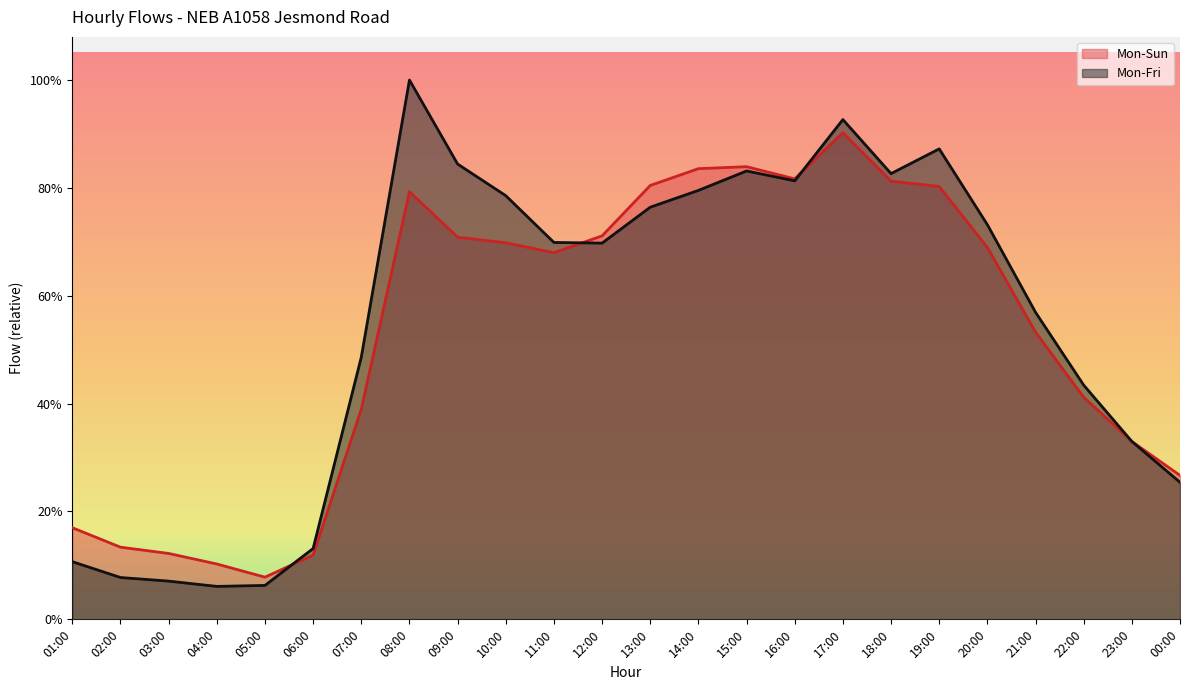

How many times do Mon-Fri and Mon-Sun cross each other?

3